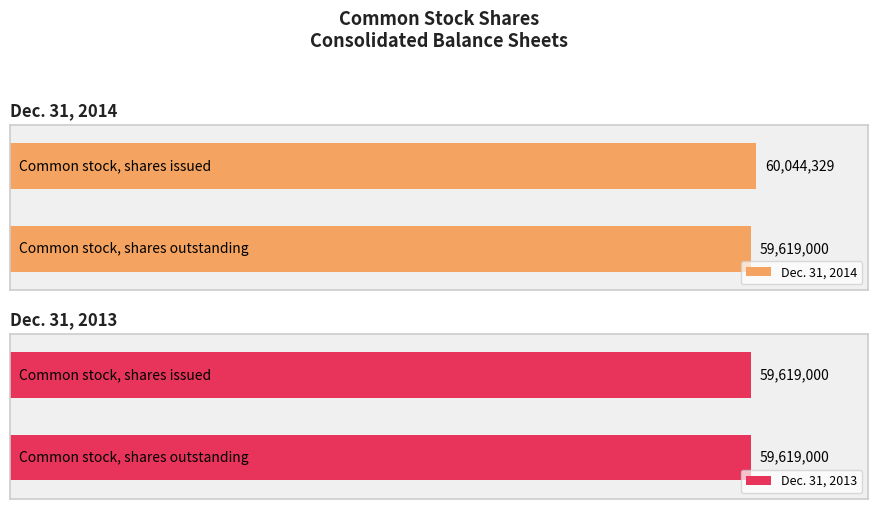

True or false: Dec. 31, 2014 has a value of 82535812.9 at 0.

False